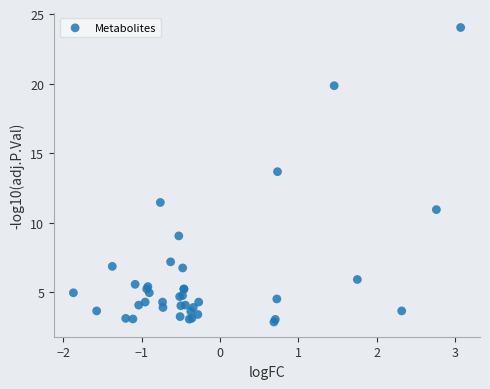

What Y value in the scatter plot is closest to 13?

13.7